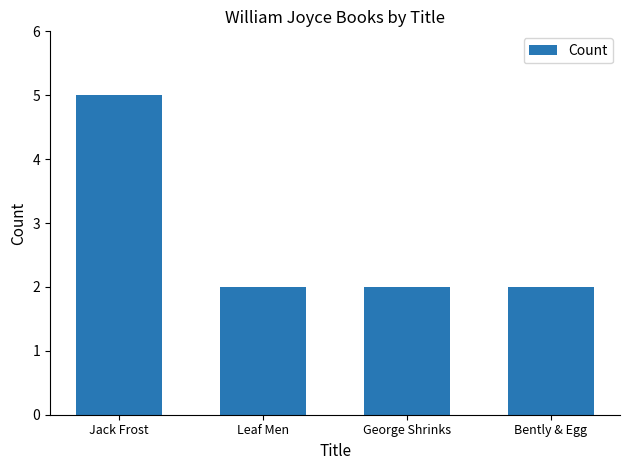

Reading right to left, what are all the values shown in this chart?

2	2	2	5